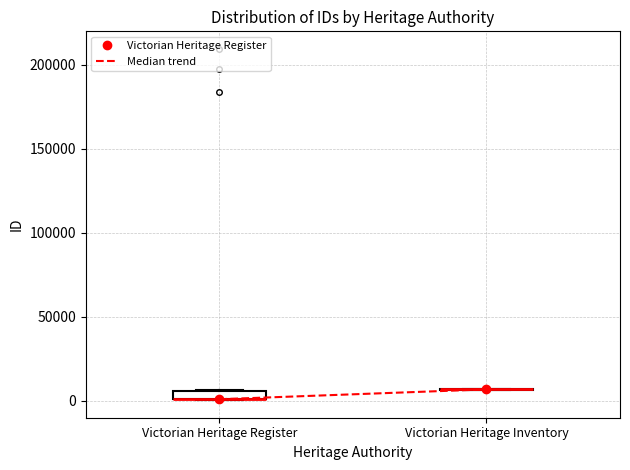

Which box is the tallest, from its lower edge to its upper edge?

Victorian Heritage Register